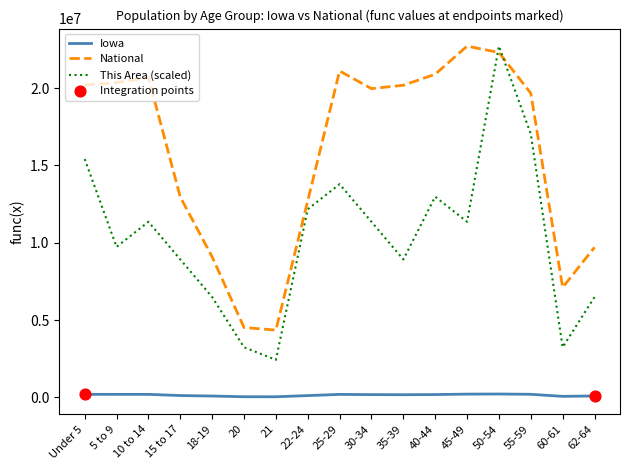

Which series has the largest total across all categories?

National